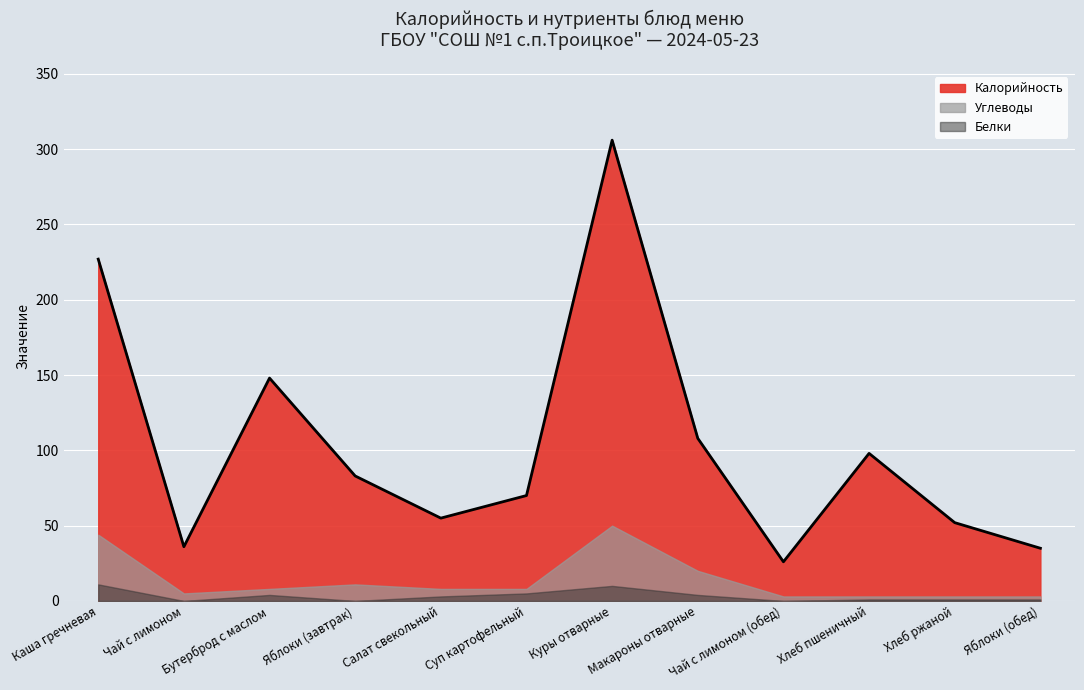

At which label does Углеводы reach its peak?

Куры отварные